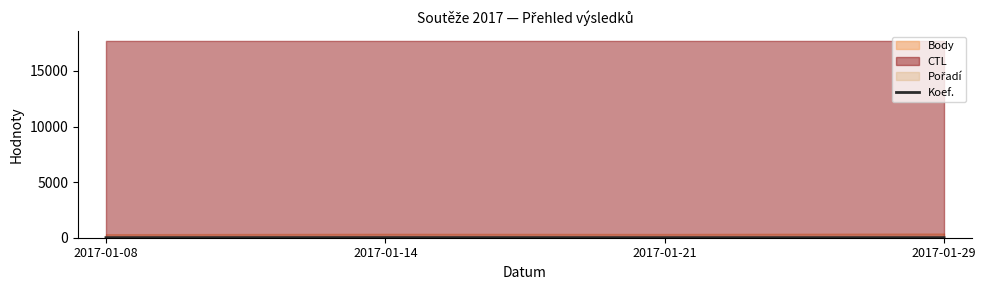

What is the value of the 3rd point from the left?

7